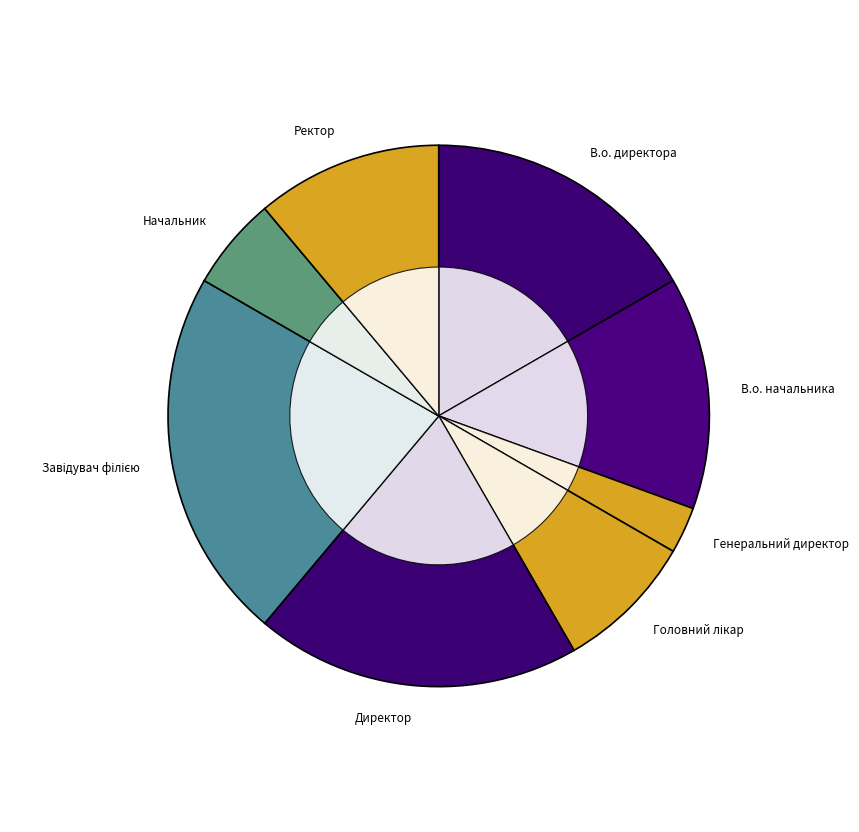

Is it true that Головний лікар is 8% of the pie?

True